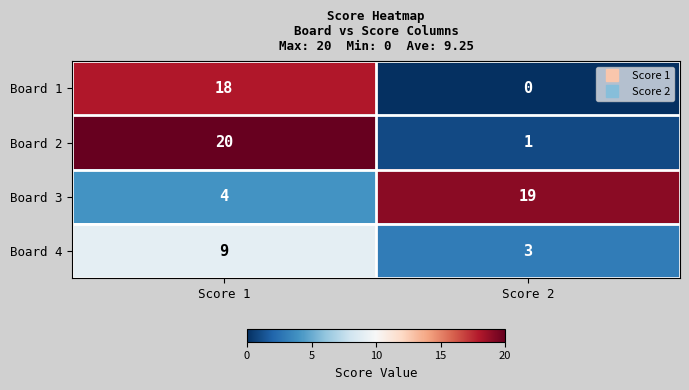

At Score 2, list the series in order from largest to smallest.

Board 3, Board 4, Board 2, Board 1